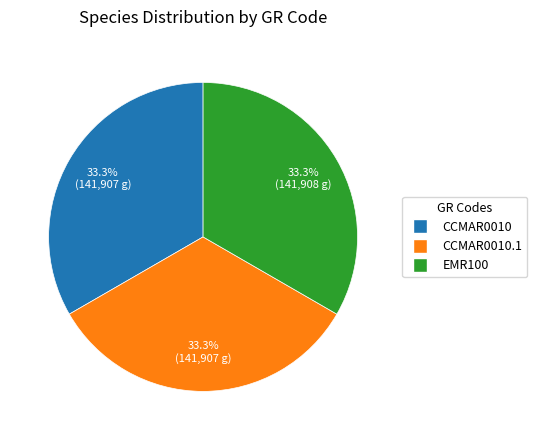

Is there any slice that represents more than half of the pie?

No